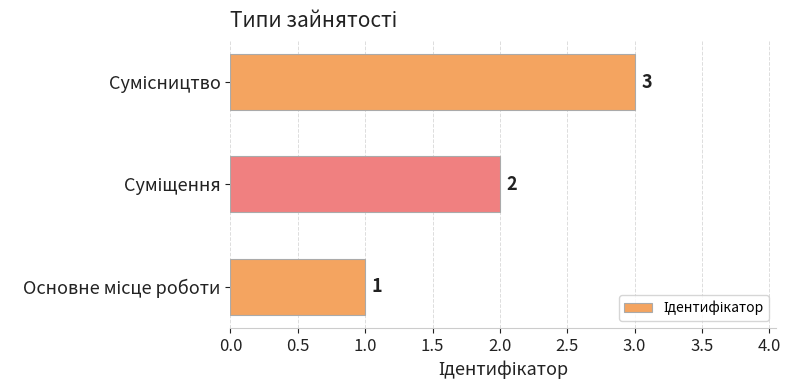

Count the values in the range 1 to 3.

3